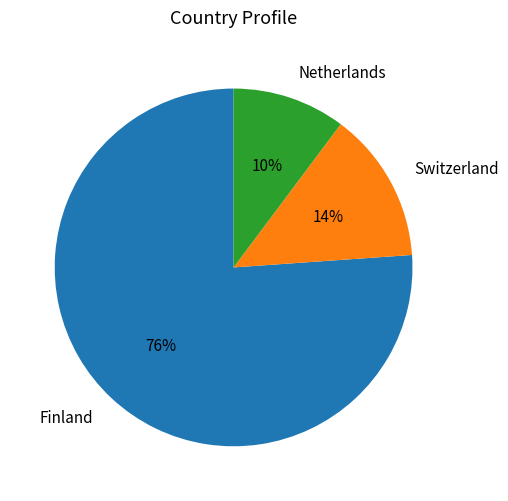

Between Finland and Switzerland, which is larger?

Finland